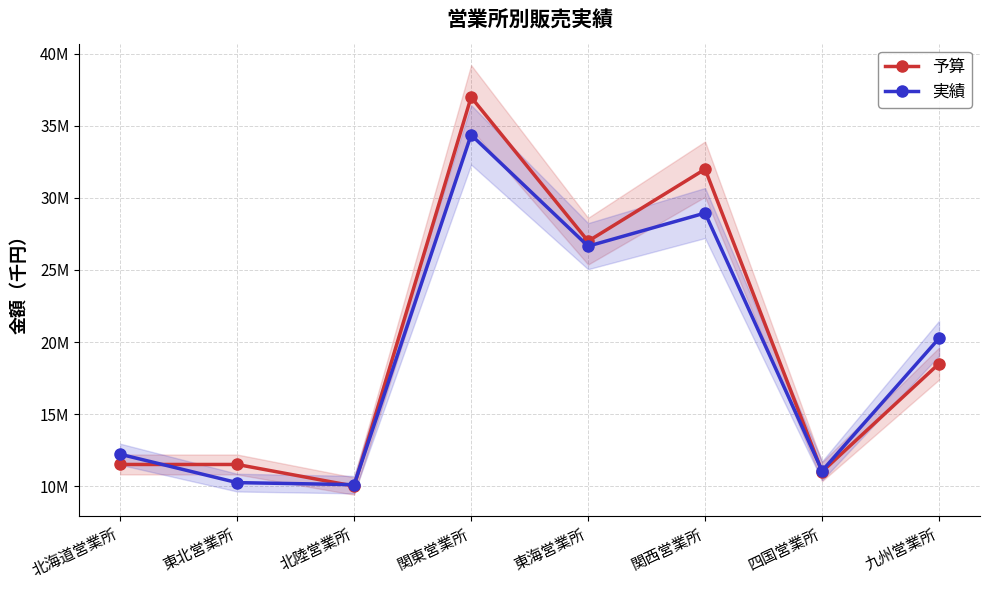

What is the difference between the second highest and second lowest values in the 予算 series?

21000000